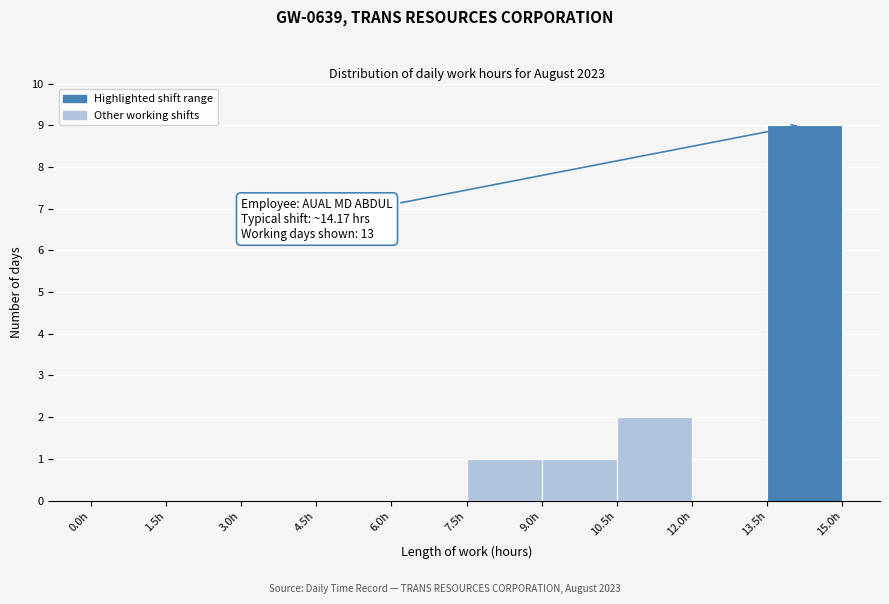

Over which range of the x-axis is the bar tallest?

13.5 to 15.0